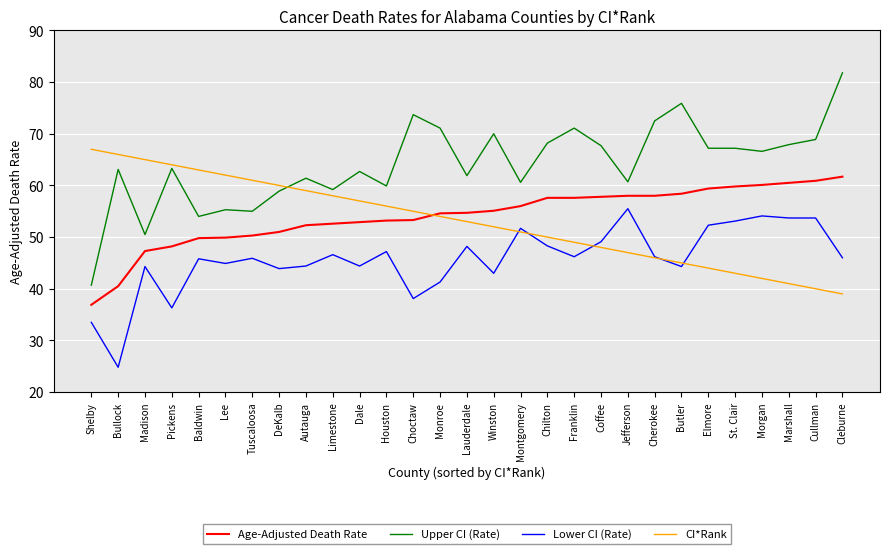

What is the average value of the Age-Adjusted Death Rate series?

54.1